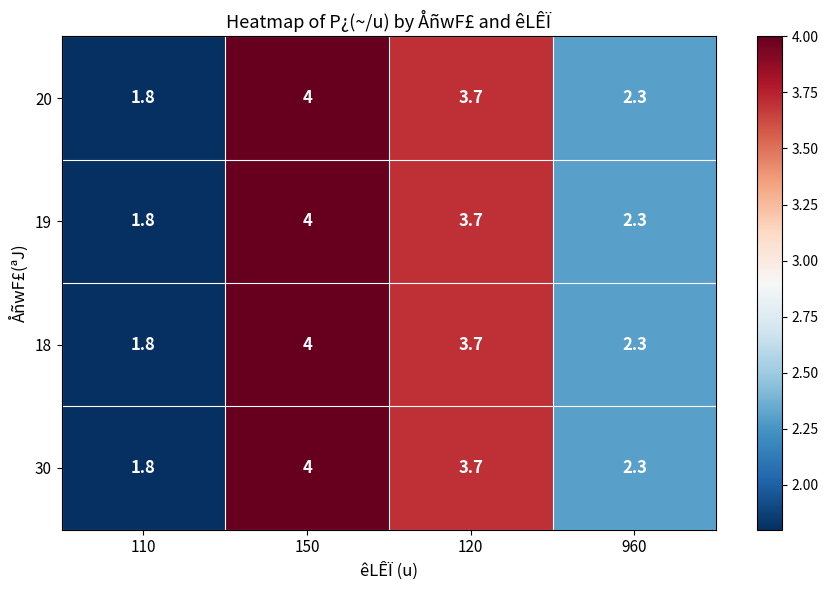

At how many categories does at least one series exceed 2?

3